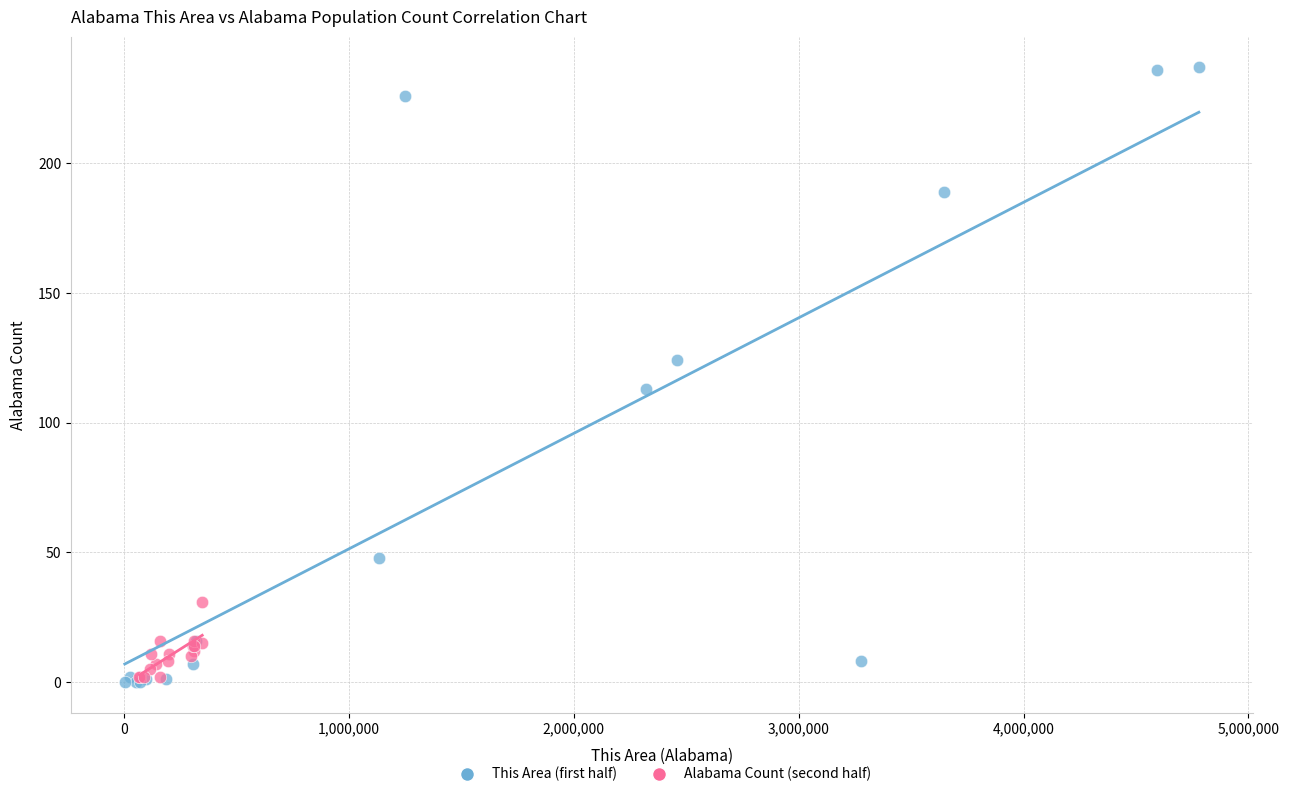

Which series has the widest spread of Y values?

This Area (first half)